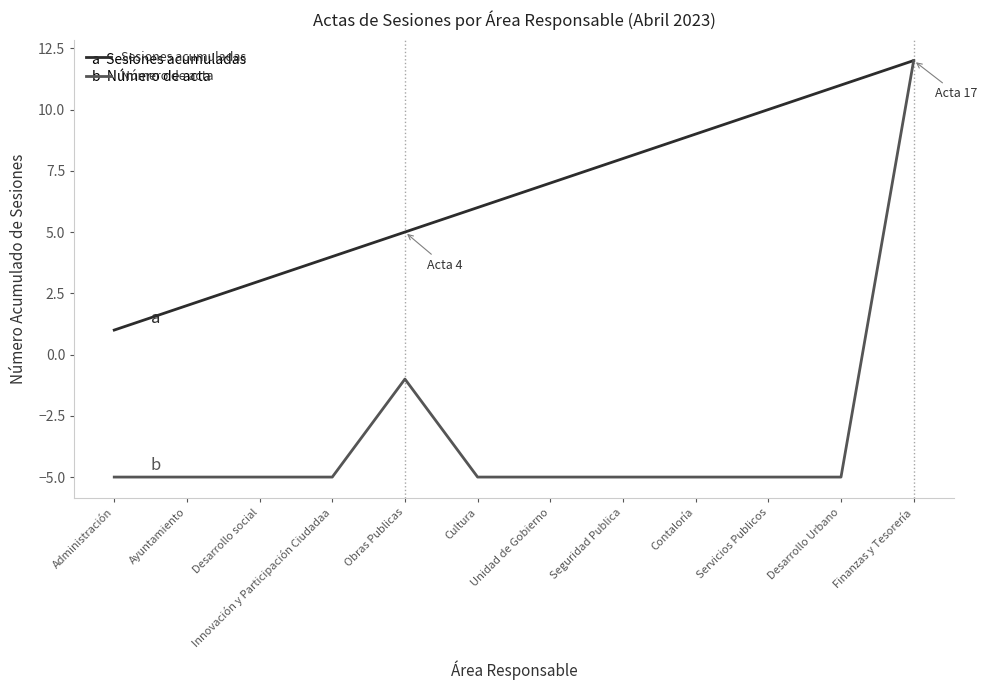

Reading left to right, what are all the values shown in this chart?

Sesiones acumuladas: Administración=1	Ayuntamiento=2	Desarrollo social=3	Innovación y Participación Ciudadaa=4	Obras Publicas=5	Cultura=6	Unidad de Gobierno=7	Seguridad Publica=8	Contaloría=9	Servicios Publicos=10	Desarrollo Urbano=11	Finanzas y Tesorería=12
Número de acta: Administración=-5	Ayuntamiento=-5	Desarrollo social=-5	Innovación y Participación Ciudadaa=-5	Obras Publicas=-1	Cultura=-5	Unidad de Gobierno=-5	Seguridad Publica=-5	Contaloría=-5	Servicios Publicos=-5	Desarrollo Urbano=-5	Finanzas y Tesorería=12